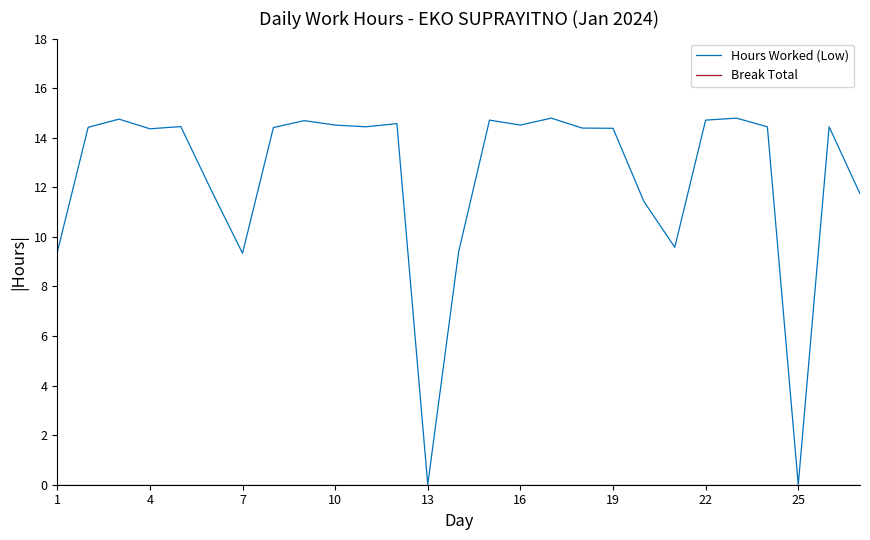

Which series has the largest range (max minus min)?

Hours Worked (Low)